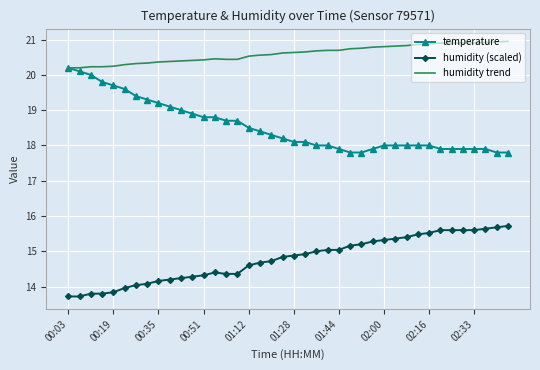

What are all the series names shown in the legend?

temperature, humidity (scaled), humidity trend